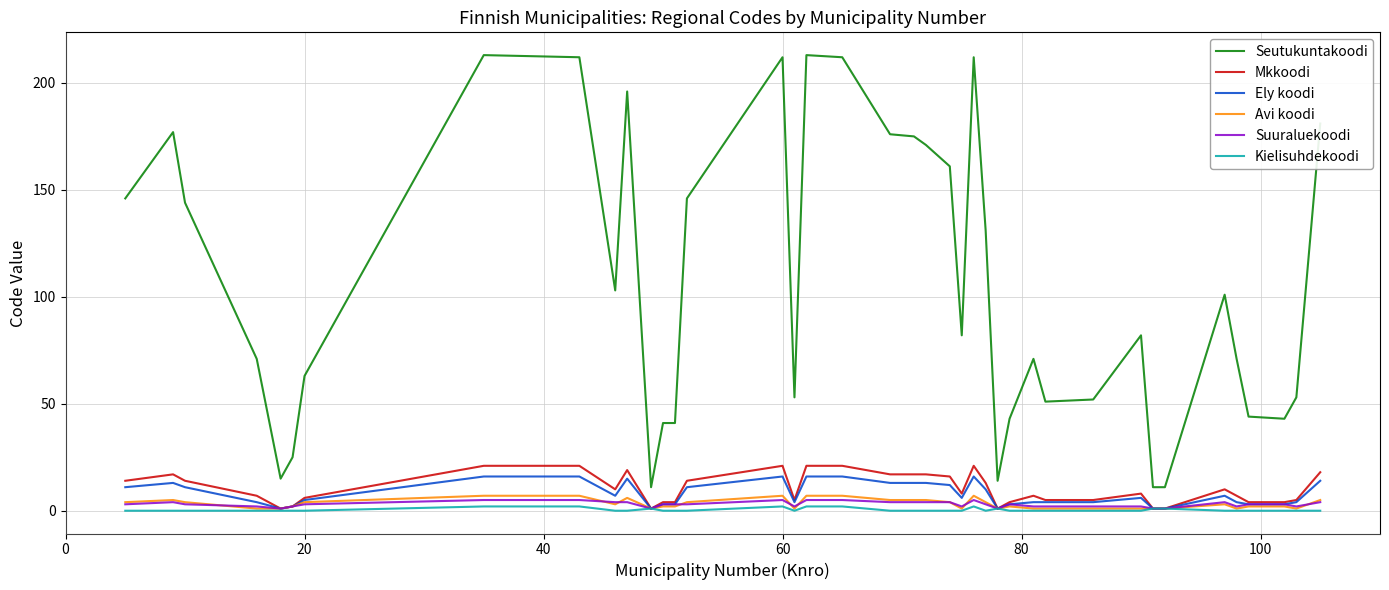

List the series in order of their peak value, highest first.

Seutukuntakoodi, Mkkoodi, Ely koodi, Avi koodi, Suuraluekoodi, Kielisuhdekoodi